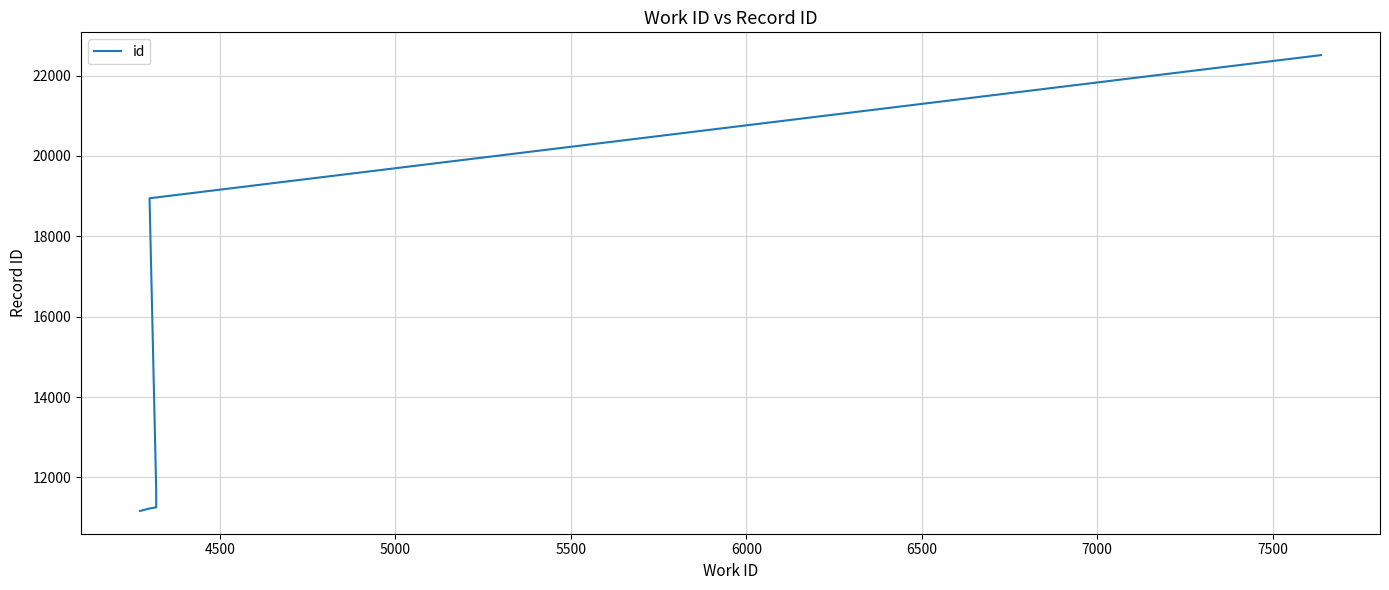

What is the difference between the maximum and second lowest values?

11278